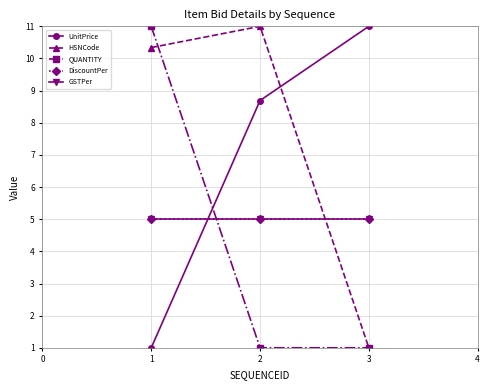

What is the sum of all DiscountPer values?

15.0